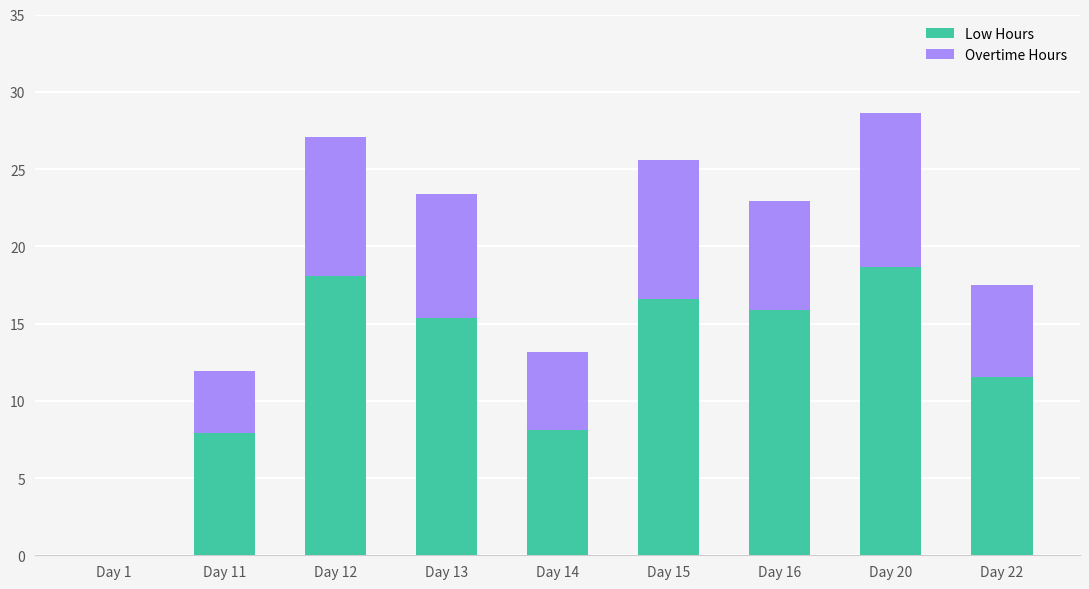

Does the chart contain stacked bars?

Yes